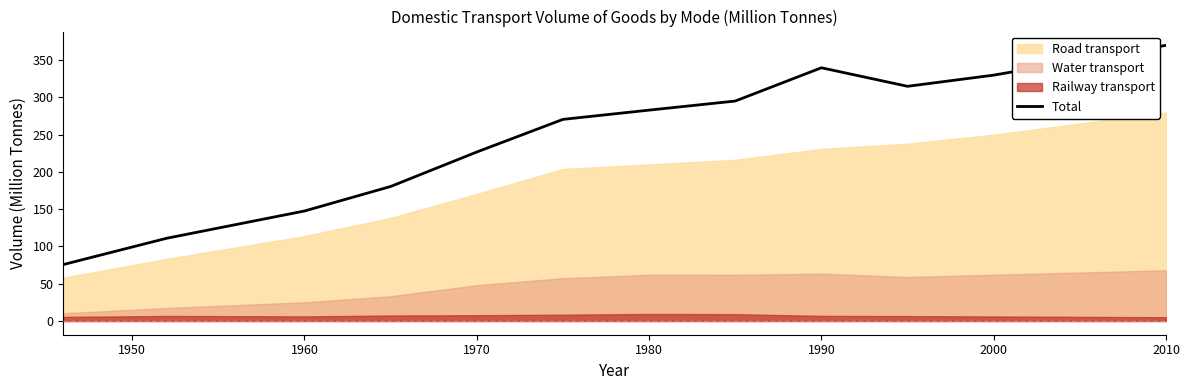

At which label is Total closest to 222?

1970